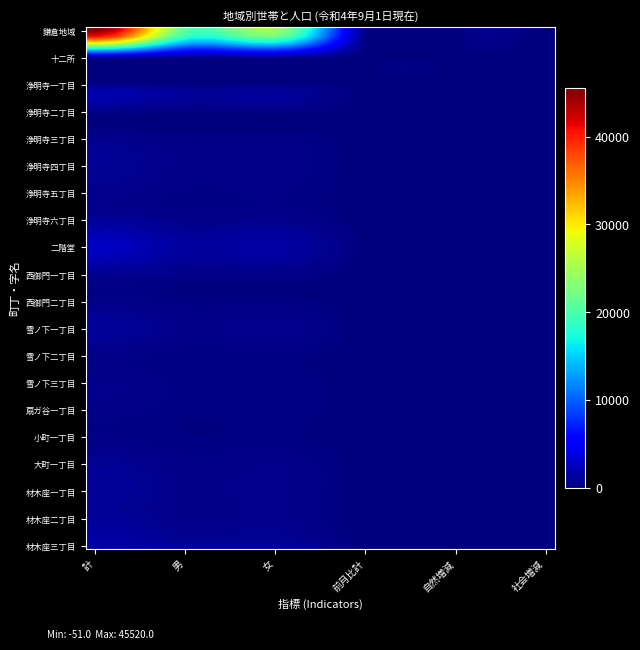

Reading left to right, extract all data points from this chart.

鎌倉地域: 45520	20788	24732	-51	-44	-7
十二所: 1320	621	699	0	0	0
浄明寺一丁目: 633	279	354	2	-1	3
浄明寺二丁目: 356	159	197	4	0	4
浄明寺三丁目: 562	249	313	-2	-2	0
浄明寺四丁目: 853	403	450	-7	-2	-5
浄明寺五丁目: 580	254	326	1	-1	2
浄明寺六丁目: 973	418	555	-1	-2	1
二階堂: 2763	1282	1481	11	-1	12
西御門一丁目: 687	330	357	0	-1	1
西御門二丁目: 379	175	204	-3	-2	-1
雪ノ下一丁目: 1047	449	598	-4	-4	0
雪ノ下二丁目: 363	166	197	0	0	0
雪ノ下三丁目: 521	241	280	-2	-2	0
扇ガ谷一丁目: 405	157	248	-3	-1	-2
小町一丁目: 308	140	168	-2	0	-2
大町一丁目: 832	361	471	16	-1	17
材木座一丁目: 1008	464	544	-2	-1	-1
材木座二丁目: 1004	464	540	-5	-1	-4
材木座三丁目: 1562	730	832	3	0	3